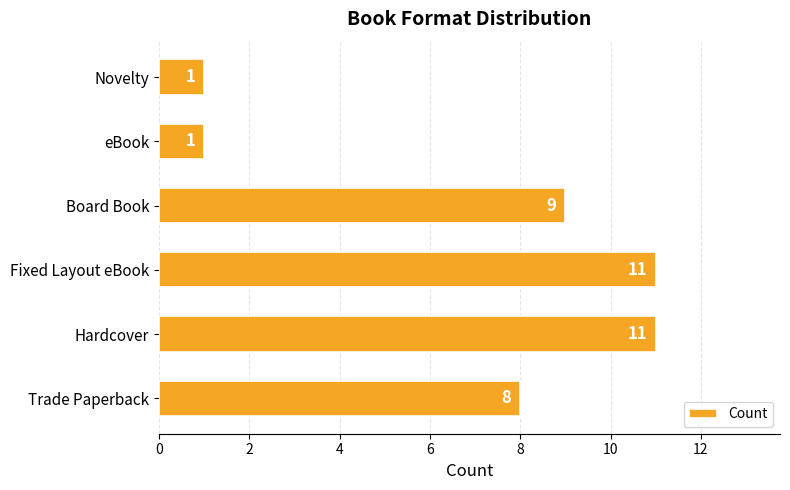

The value at Board Book is 9. True or false?

True